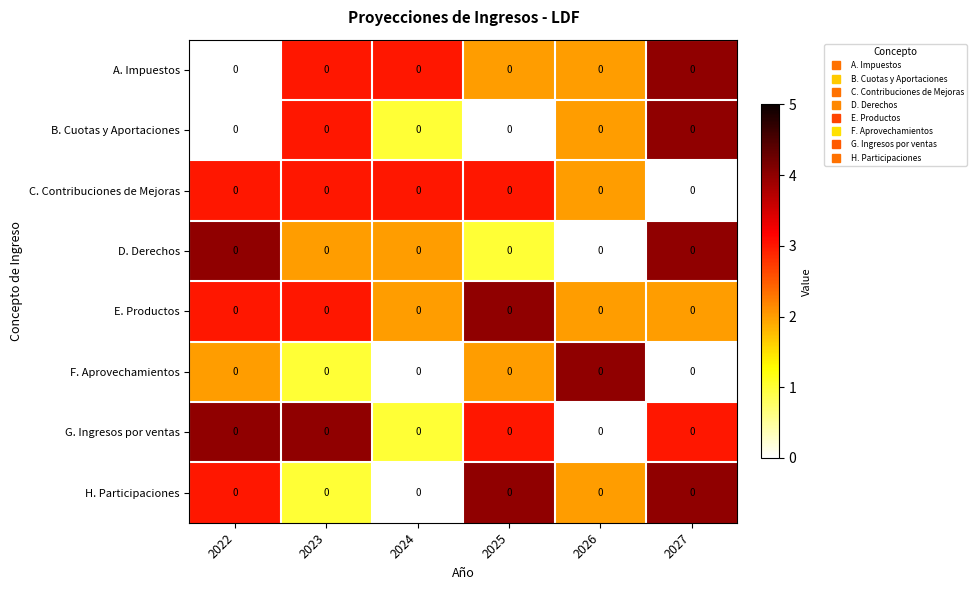

Reading right to left, extract all data points from this chart.

A. Impuestos: 2027=0	2026=0	2025=0	2024=0	2023=0	2022=0
B. Cuotas y Aportaciones: 2027=0	2026=0	2025=0	2024=0	2023=0	2022=0
C. Contribuciones de Mejoras: 2027=0	2026=0	2025=0	2024=0	2023=0	2022=0
D. Derechos: 2027=0	2026=0	2025=0	2024=0	2023=0	2022=0
E. Productos: 2027=0	2026=0	2025=0	2024=0	2023=0	2022=0
F. Aprovechamientos: 2027=0	2026=0	2025=0	2024=0	2023=0	2022=0
G. Ingresos por ventas: 2027=0	2026=0	2025=0	2024=0	2023=0	2022=0
H. Participaciones: 2027=0	2026=0	2025=0	2024=0	2023=0	2022=0